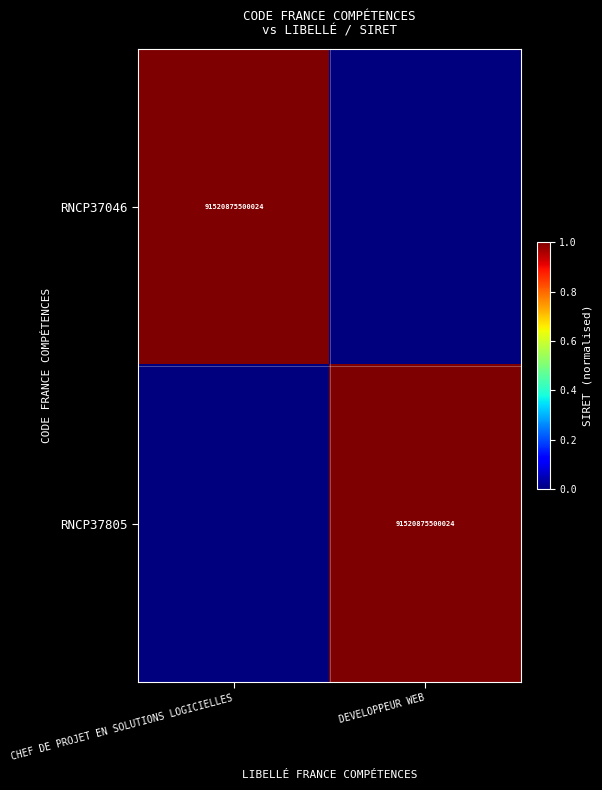

Is it true that RNCP37805 equals 91520875500024 at DEVELOPPEUR WEB?

True